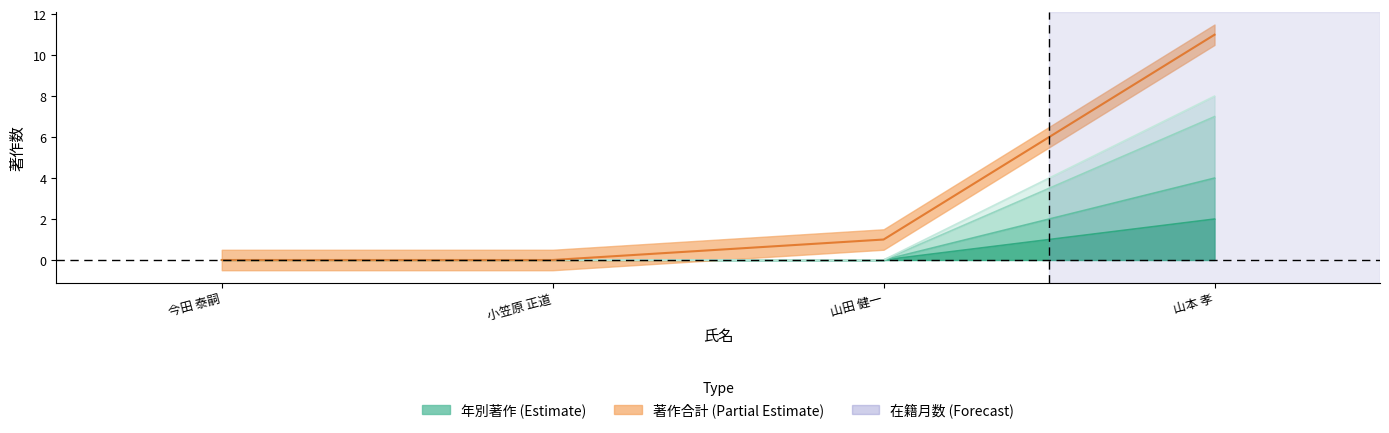

Reading right to left, list all the values displayed in this chart.

著作合計: 11	1	0	0
著作2016: 2	0	0	0
著作2017: 4	0	0	0
著作2018: 7	0	0	0
著作2019: 8	0	0	0